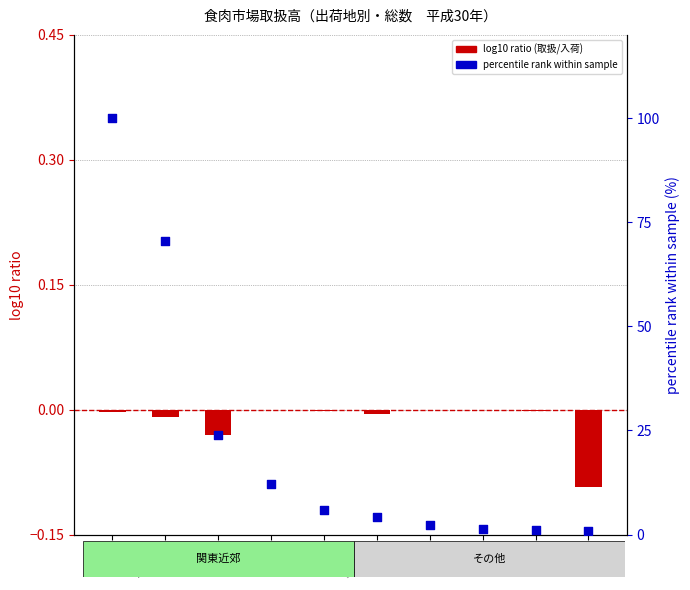

What is the total value across all series at 千葉?

100.0